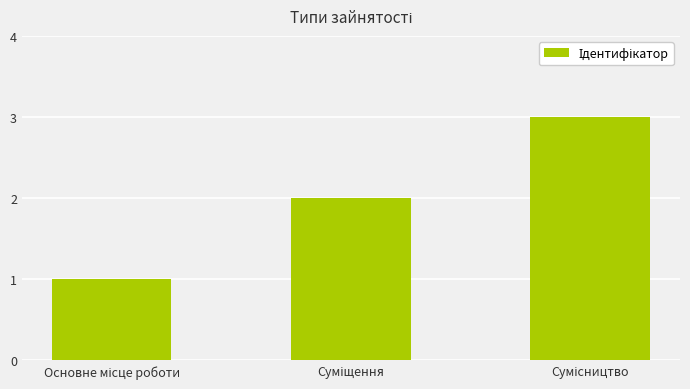

Are the bars horizontal?

No